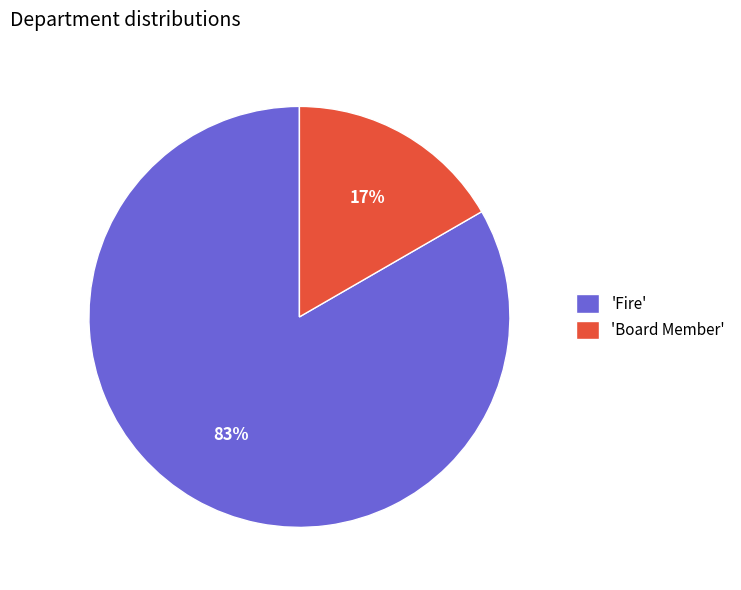

How many slices are in this pie chart?

2